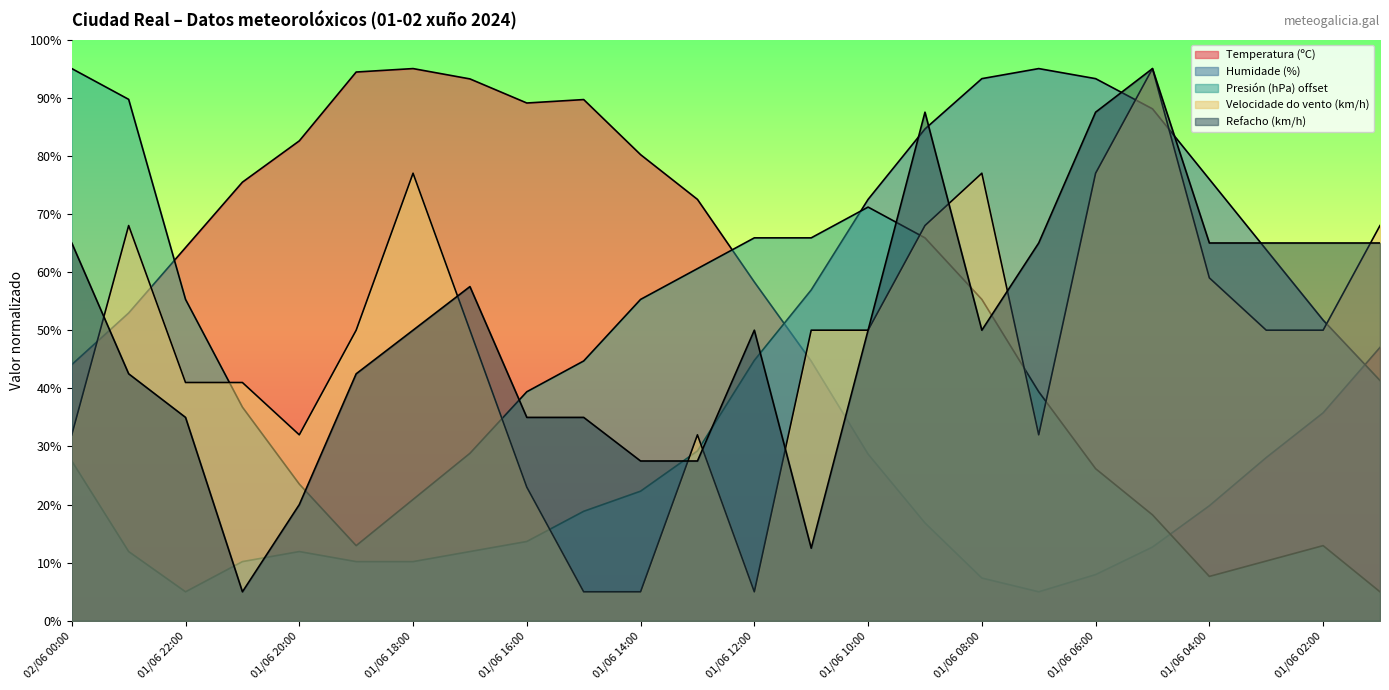

Reading right to left, list all the values displayed in this chart.

Temperatura (ºC): 01/06 01:00=47.0	01/06 02:00=35.8	01/06 03:00=28.1	01/06 04:00=19.8	01/06 05:00=12.7	01/06 06:00=8.0	01/06 07:00=5.0	01/06 08:00=7.4	01/06 09:00=16.8	01/06 10:00=28.7	01/06 11:00=44.7	01/06 12:00=58.3	01/06 13:00=72.5	01/06 14:00=80.2	01/06 15:00=89.7	01/06 16:00=89.1	01/06 17:00=93.2	01/06 18:00=95.0	01/06 19:00=94.4	01/06 20:00=82.6	01/06 21:00=75.5	01/06 22:00=64.2	01/06 23:00=53.0	02/06 00:00=44.1
Humidade (%): 01/06 01:00=41.3	01/06 02:00=51.7	01/06 03:00=63.8	01/06 04:00=76.0	01/06 05:00=88.1	01/06 06:00=93.3	01/06 07:00=95.0	01/06 08:00=93.3	01/06 09:00=84.6	01/06 10:00=72.5	01/06 11:00=56.9	01/06 12:00=44.8	01/06 13:00=29.2	01/06 14:00=22.3	01/06 15:00=18.8	01/06 16:00=13.7	01/06 17:00=11.9	01/06 18:00=10.2	01/06 19:00=10.2	01/06 20:00=11.9	01/06 21:00=10.2	01/06 22:00=5.0	01/06 23:00=11.9	02/06 00:00=27.5
Presión (hPa) offset: 01/06 01:00=5.0	01/06 02:00=12.9	01/06 03:00=10.3	01/06 04:00=7.6	01/06 05:00=18.2	01/06 06:00=26.2	01/06 07:00=39.4	01/06 08:00=55.3	01/06 09:00=65.9	01/06 10:00=71.2	01/06 11:00=65.9	01/06 12:00=65.9	01/06 13:00=60.6	01/06 14:00=55.3	01/06 15:00=44.7	01/06 16:00=39.4	01/06 17:00=28.8	01/06 18:00=20.9	01/06 19:00=12.9	01/06 20:00=23.5	01/06 21:00=36.8	01/06 22:00=55.3	01/06 23:00=89.7	02/06 00:00=95.0
Velocidade do vento (km/h): 01/06 01:00=68.0	01/06 02:00=50.0	01/06 03:00=50.0	01/06 04:00=59.0	01/06 05:00=95.0	01/06 06:00=77.0	01/06 07:00=32.0	01/06 08:00=77.0	01/06 09:00=68.0	01/06 10:00=50.0	01/06 11:00=50.0	01/06 12:00=5.0	01/06 13:00=32.0	01/06 14:00=5.0	01/06 15:00=5.0	01/06 16:00=23.0	01/06 17:00=50.0	01/06 18:00=77.0	01/06 19:00=50.0	01/06 20:00=32.0	01/06 21:00=41.0	01/06 22:00=41.0	01/06 23:00=68.0	02/06 00:00=32.0
Refacho (km/h): 01/06 01:00=65.0	01/06 02:00=65.0	01/06 03:00=65.0	01/06 04:00=65.0	01/06 05:00=95.0	01/06 06:00=87.5	01/06 07:00=65.0	01/06 08:00=50.0	01/06 09:00=87.5	01/06 10:00=50.0	01/06 11:00=12.5	01/06 12:00=50.0	01/06 13:00=27.5	01/06 14:00=27.5	01/06 15:00=35.0	01/06 16:00=35.0	01/06 17:00=57.5	01/06 18:00=50.0	01/06 19:00=42.5	01/06 20:00=20.0	01/06 21:00=5.0	01/06 22:00=35.0	01/06 23:00=42.5	02/06 00:00=65.0